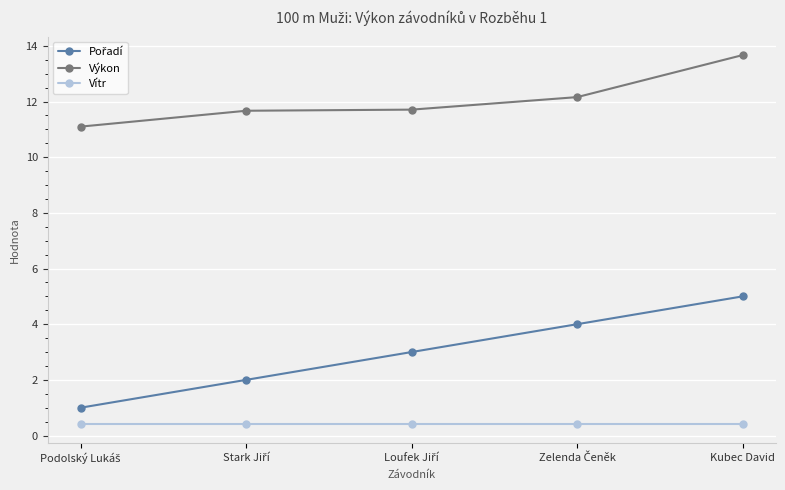

True or false: Výkon and Vítr cross at least once.

False